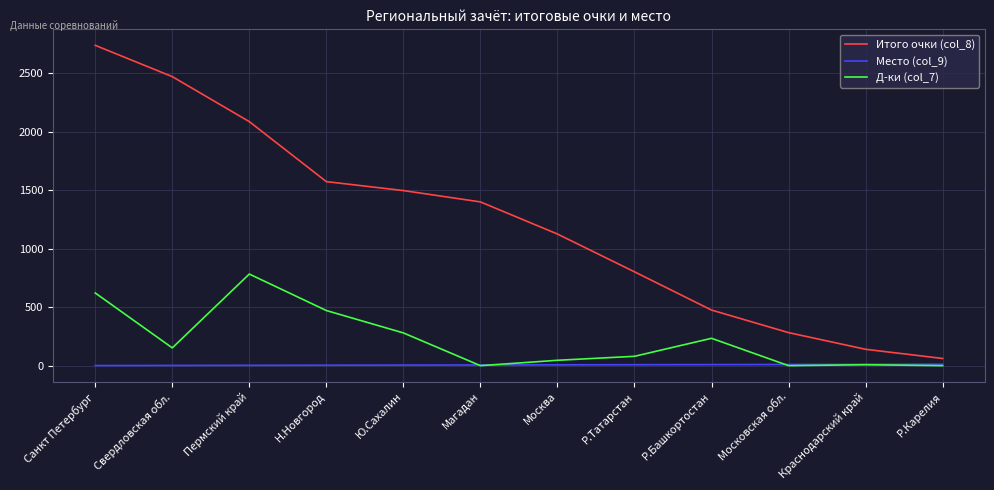

Which series changed the most between Р.Татарстан and Р.Башкортостан?

Итого очки (col_8)